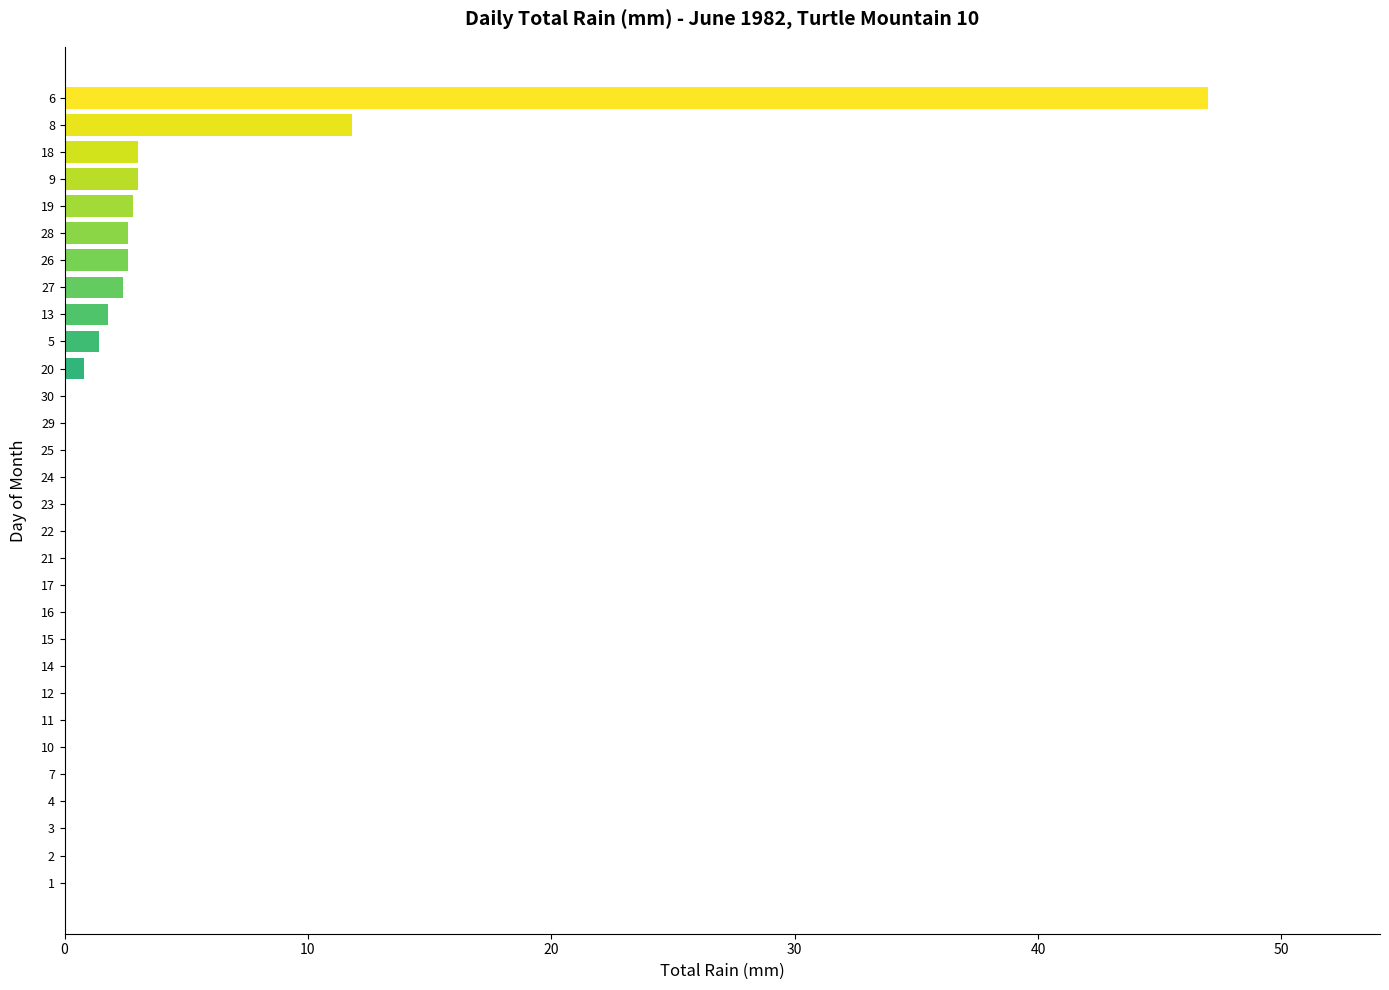

Read the value at 28.

2.6